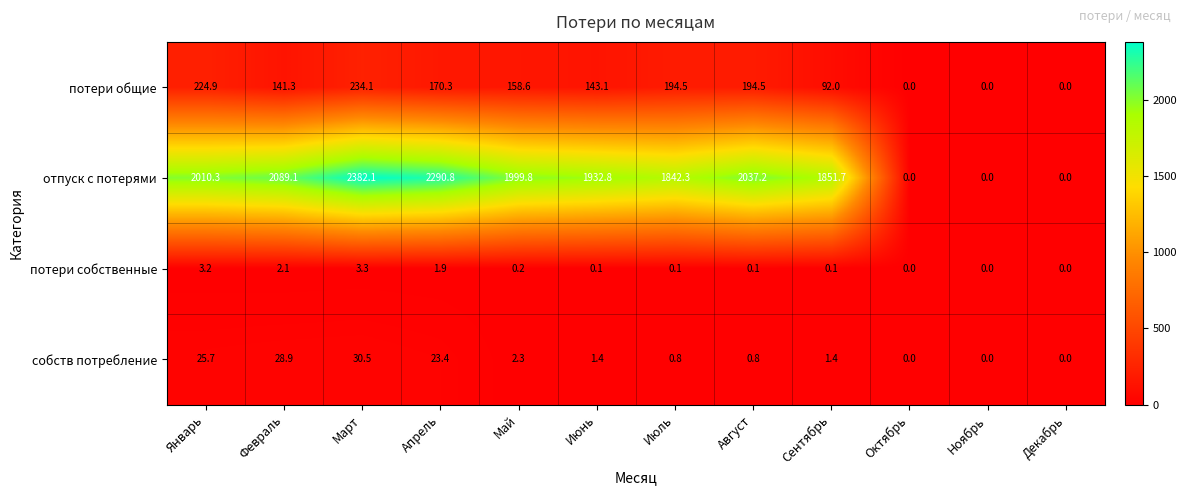

Count the number of categories in the chart.

12